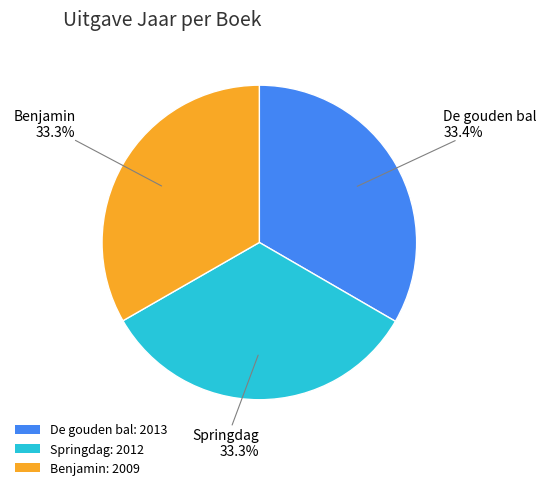

The De gouden bal slice represents 33% of the pie. True or false?

True